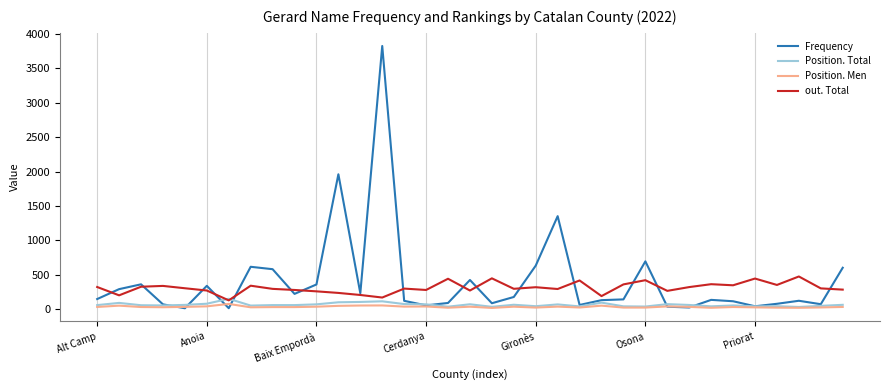

What is the difference between the maximum and minimum values in the Position. Men series?

58